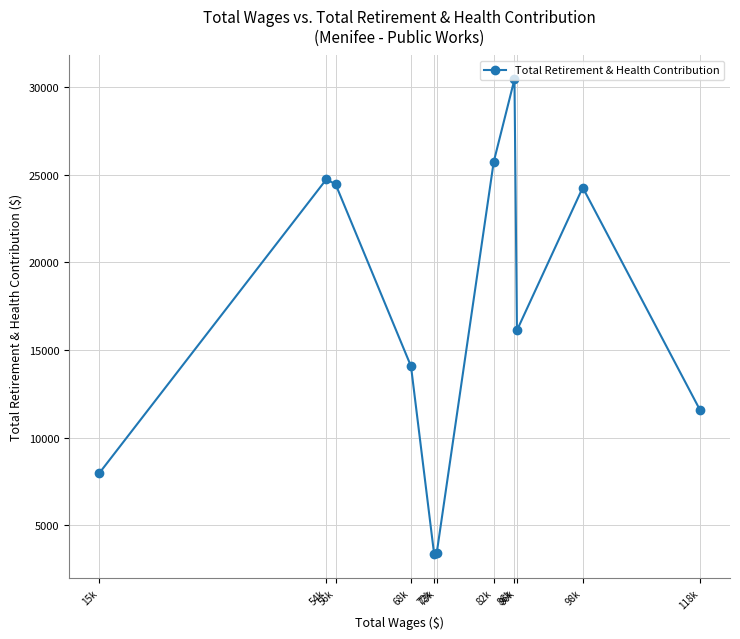

What is the greatest value displayed?

30452